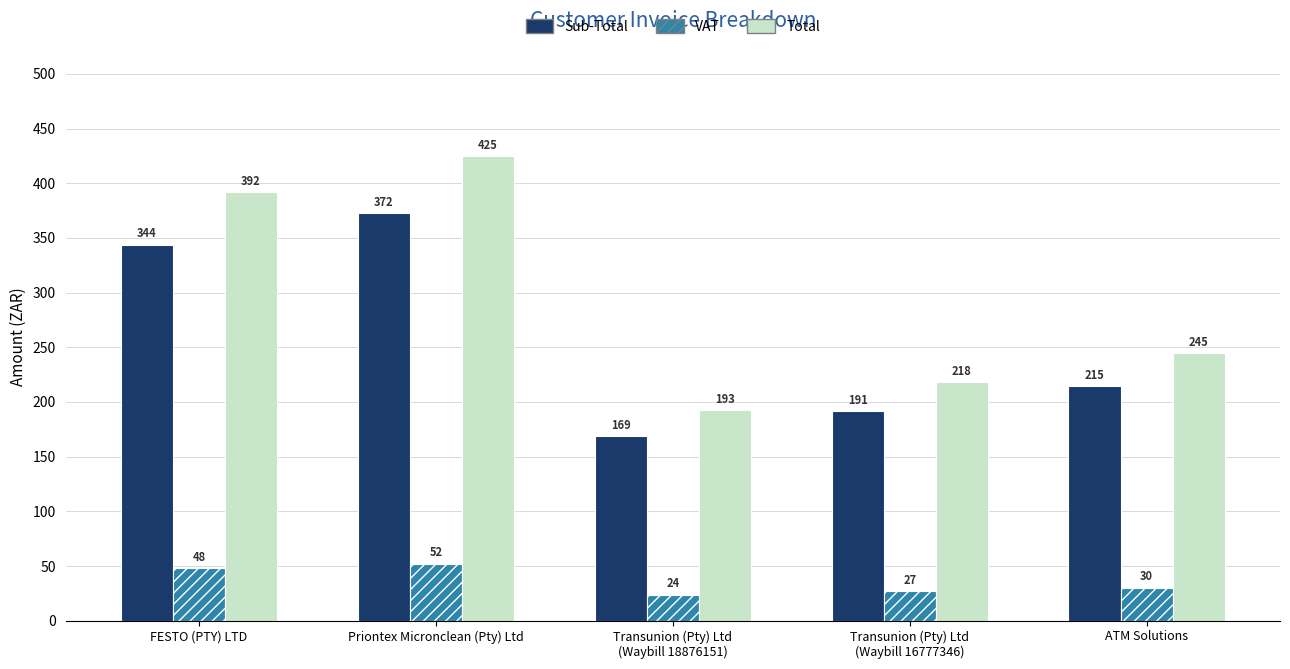

Which series has the widest spread of values?

Total